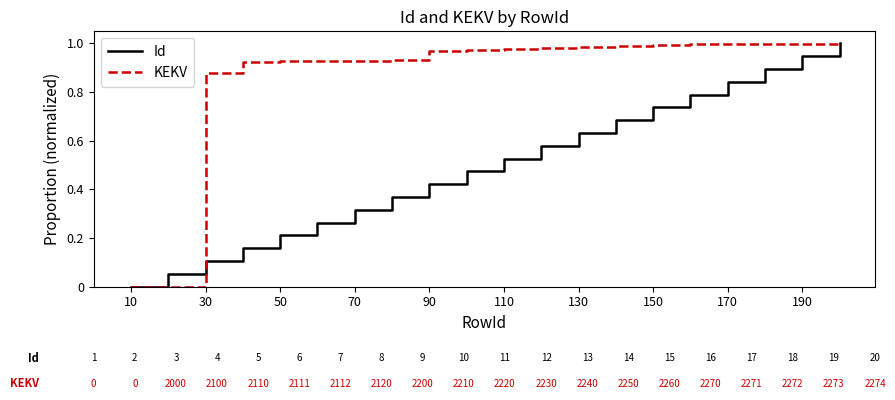

Which series has the largest total across all categories?

KEKV